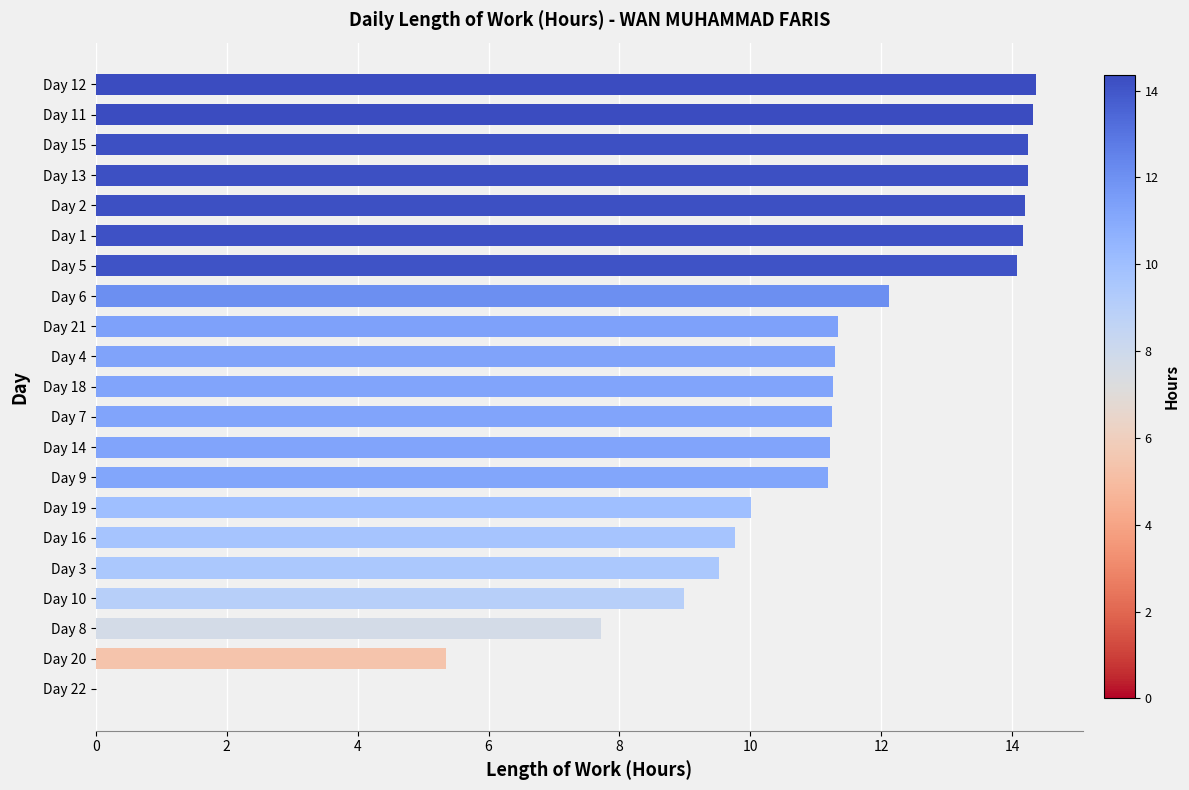

What is the average value?

11.0